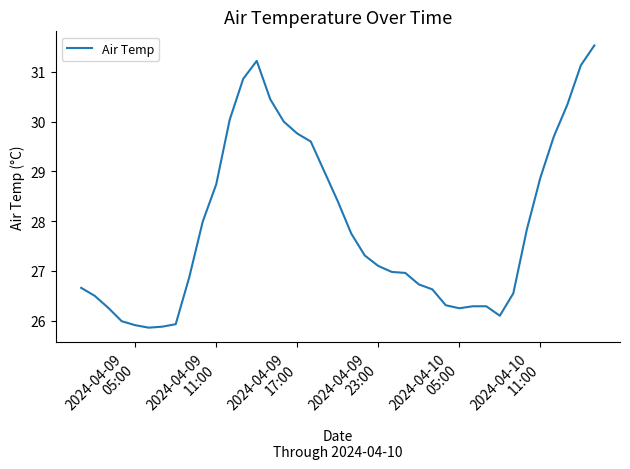

How many lines are shown in the chart?

1